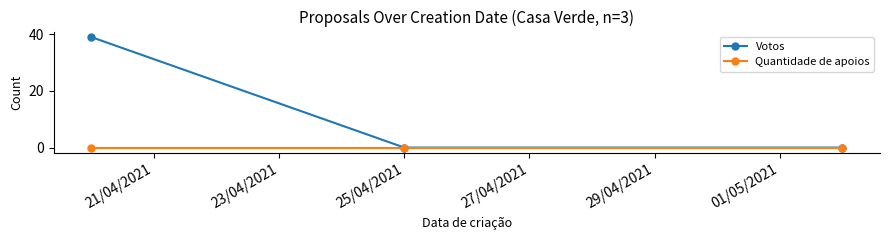

How many Votos values are between 0 and 39?

3